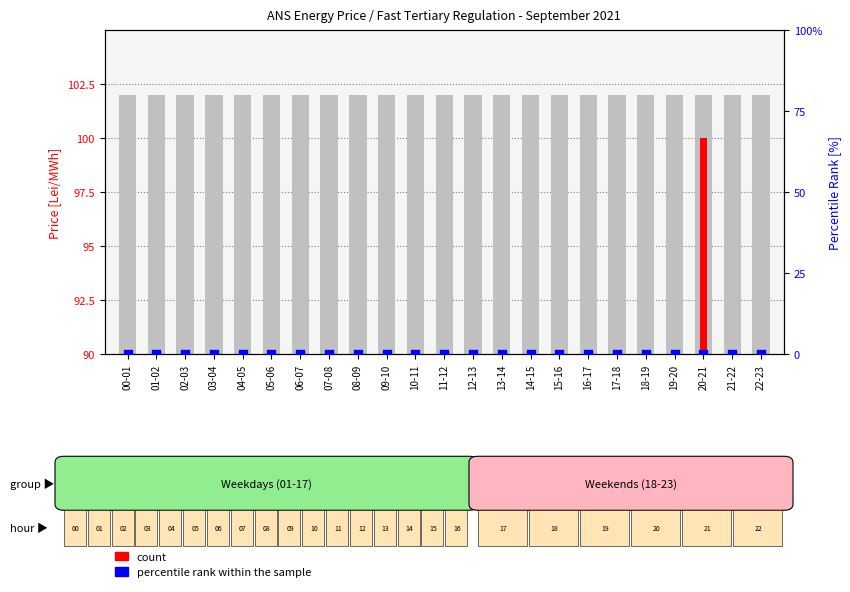

Is the value of count at 08-09 greater than the value of percentile rank within the sample at 02-03?

No